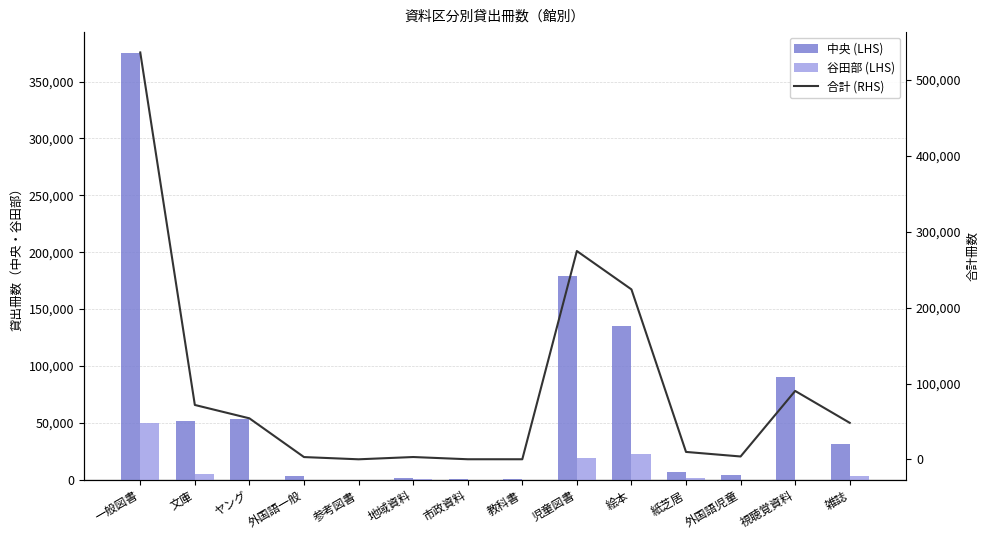

Reading right to left, list all the values displayed in this chart.

中央 (LHS): 31616	90191	3696	6429	134871	179449	138	156	1563	69	2999	53712	51650	374791
谷田部 (LHS): 3161	4	45	1053	22592	19251	0	0	359	3	8	54	5033	49628
合計 (RHS): 48167	90208	3808	9818	224078	274647	141	160	3090	89	3036	54097	71727	536411